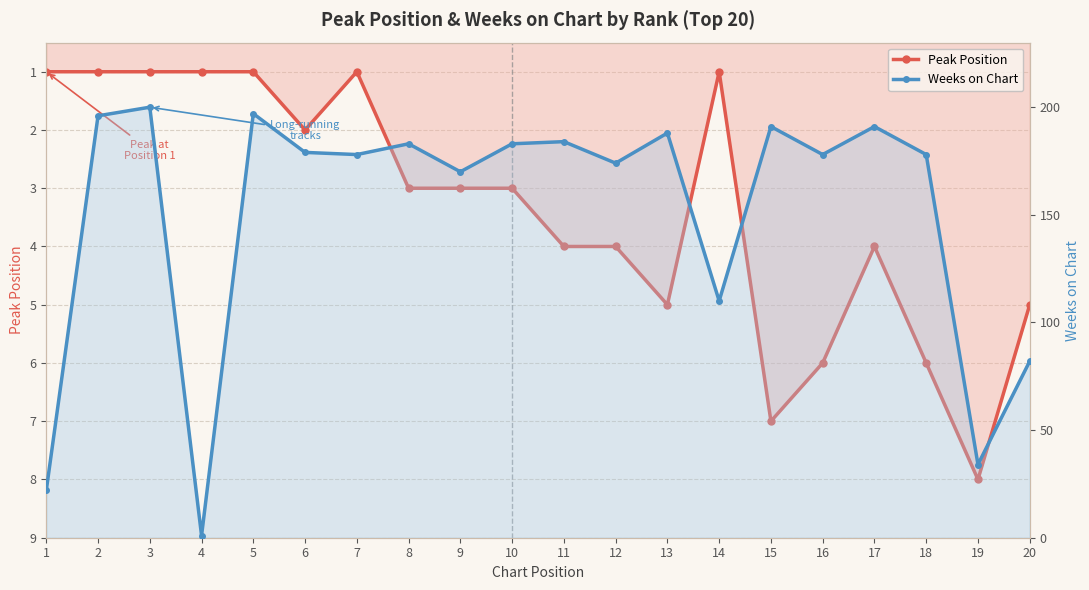

List the series in order of their overall mean, highest first.

Weeks on Chart, Peak Position